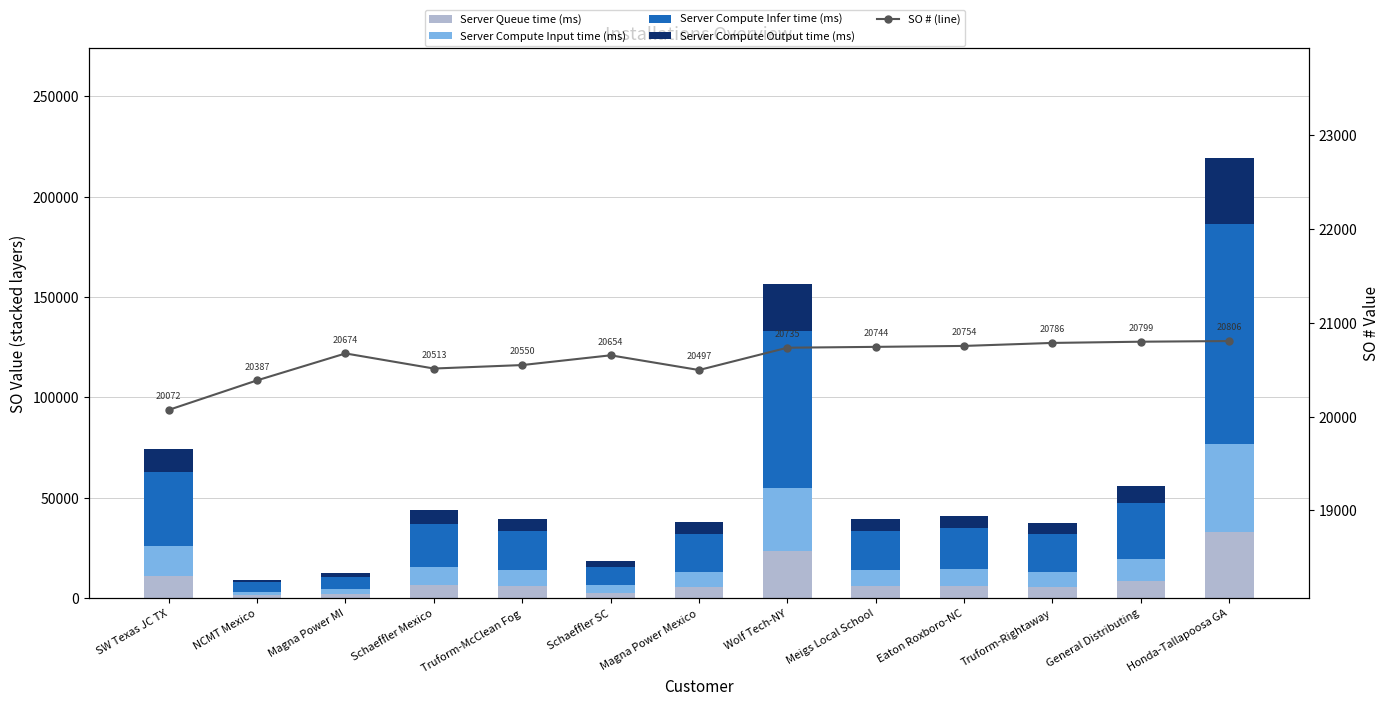

At how many categories does at least one series exceed 96442?

1